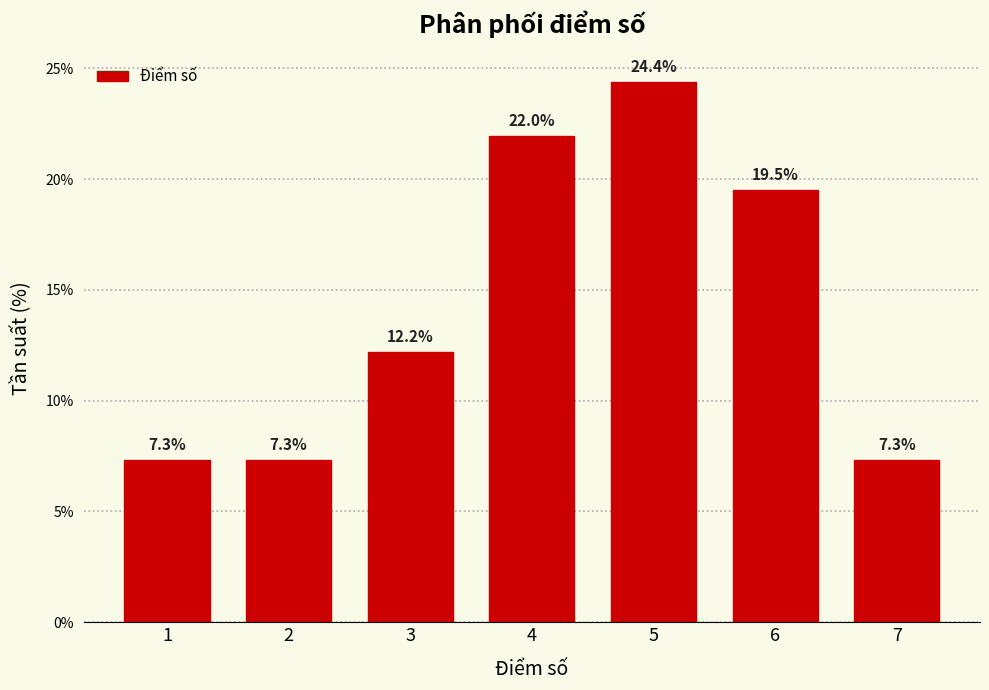

Reading left to right, transcribe all the data shown in this chart.

7.3	7.3	12.2	22.0	24.4	19.5	7.3